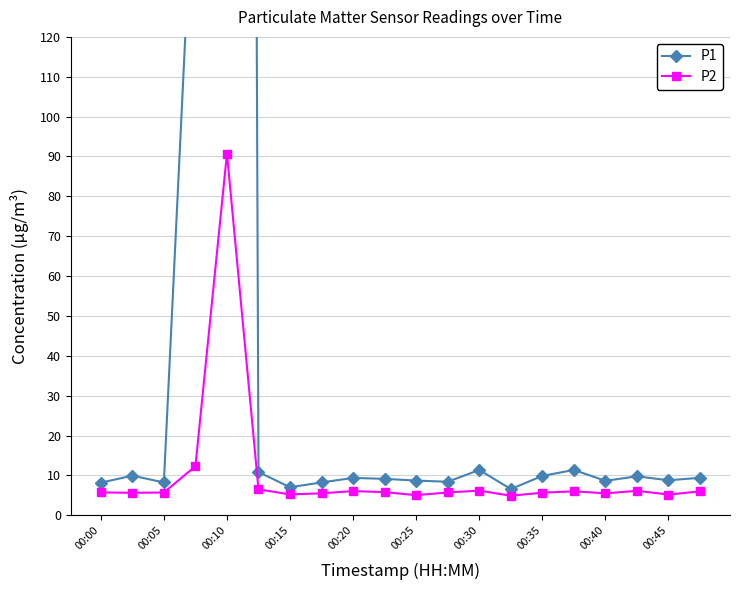

How many lines are shown in the chart?

2